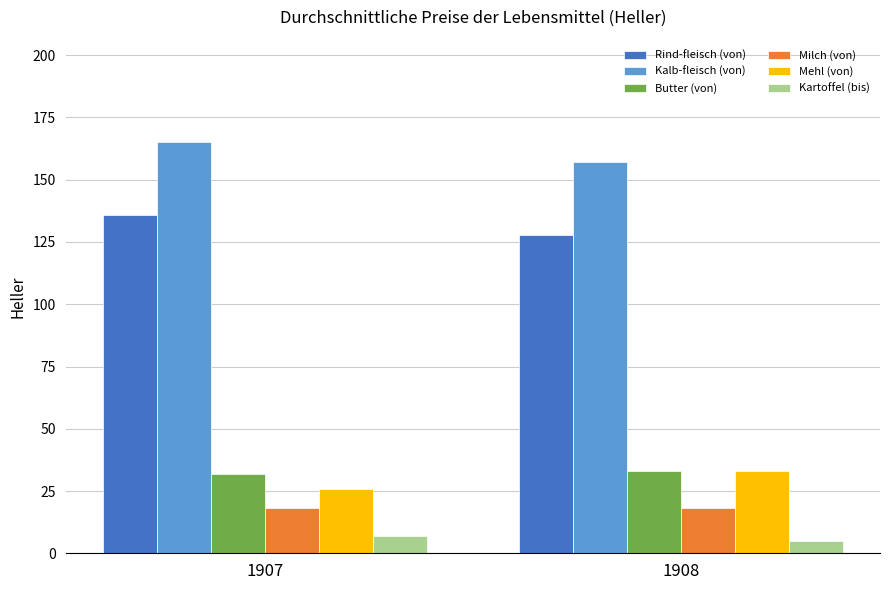

At which category does the chart reach its minimum across all series?

1908